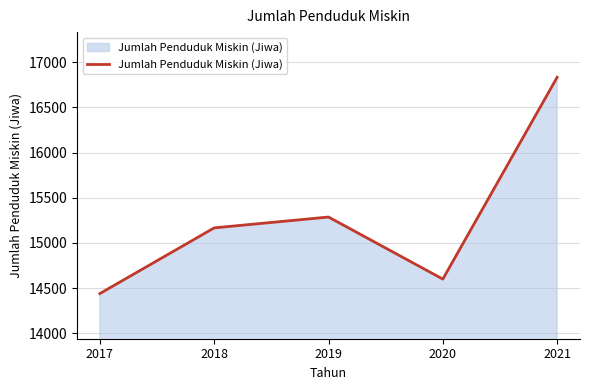

The chart shows a value of 15287 at 2019. True or false?

True